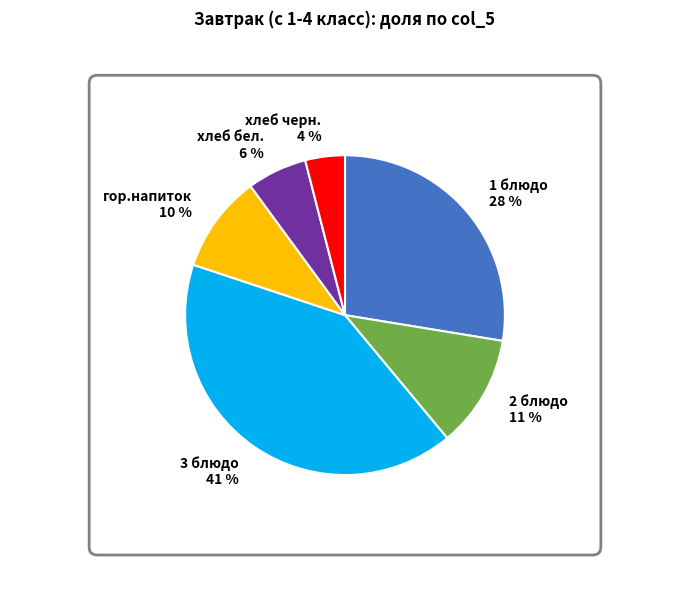

Does any single category account for the majority?

No